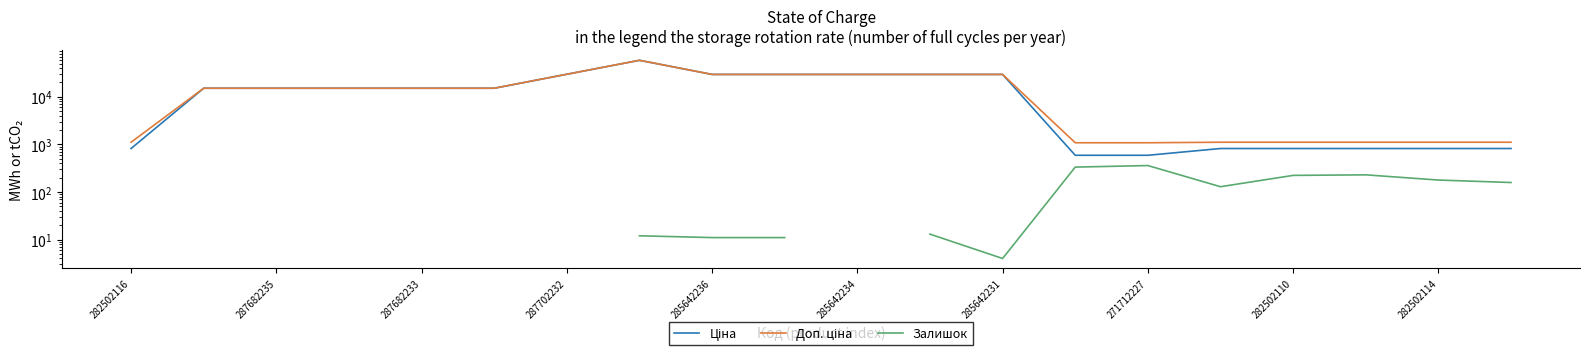

In Ціна, how many points are higher than both neighbors (excluding endpoints)?

1